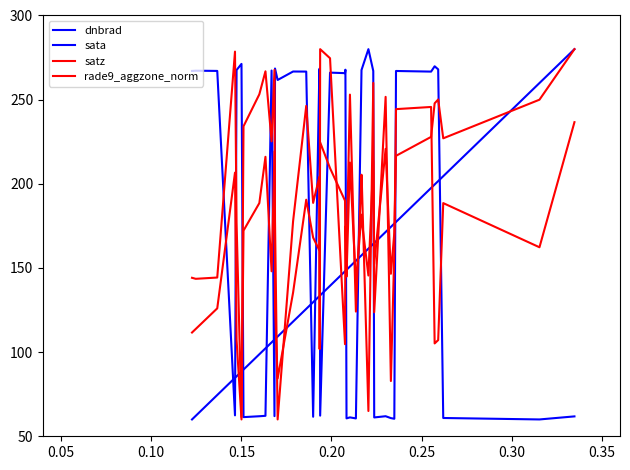

How many lines are shown in the chart?

4